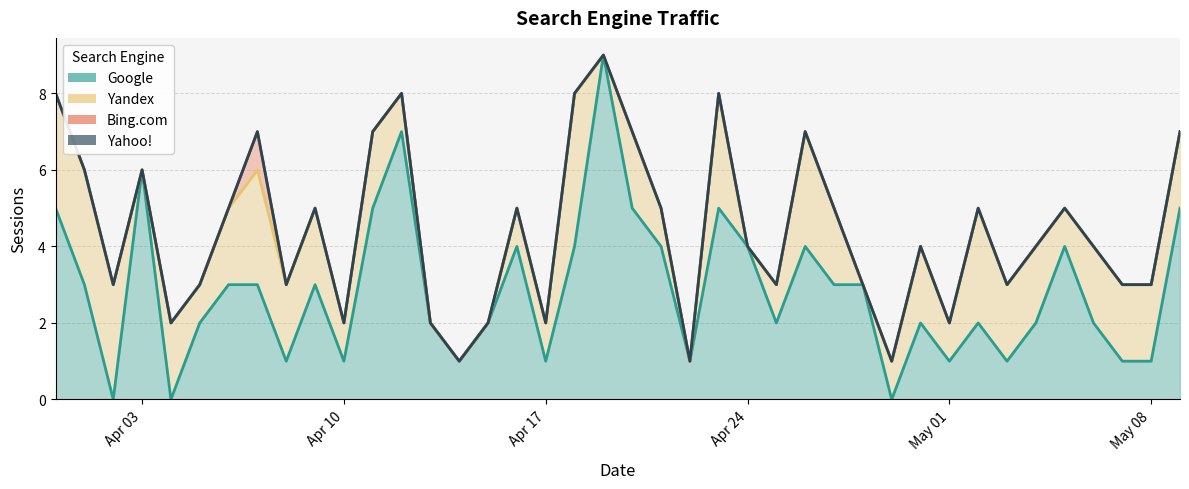

How many positive values does the Bing.com series have?

1